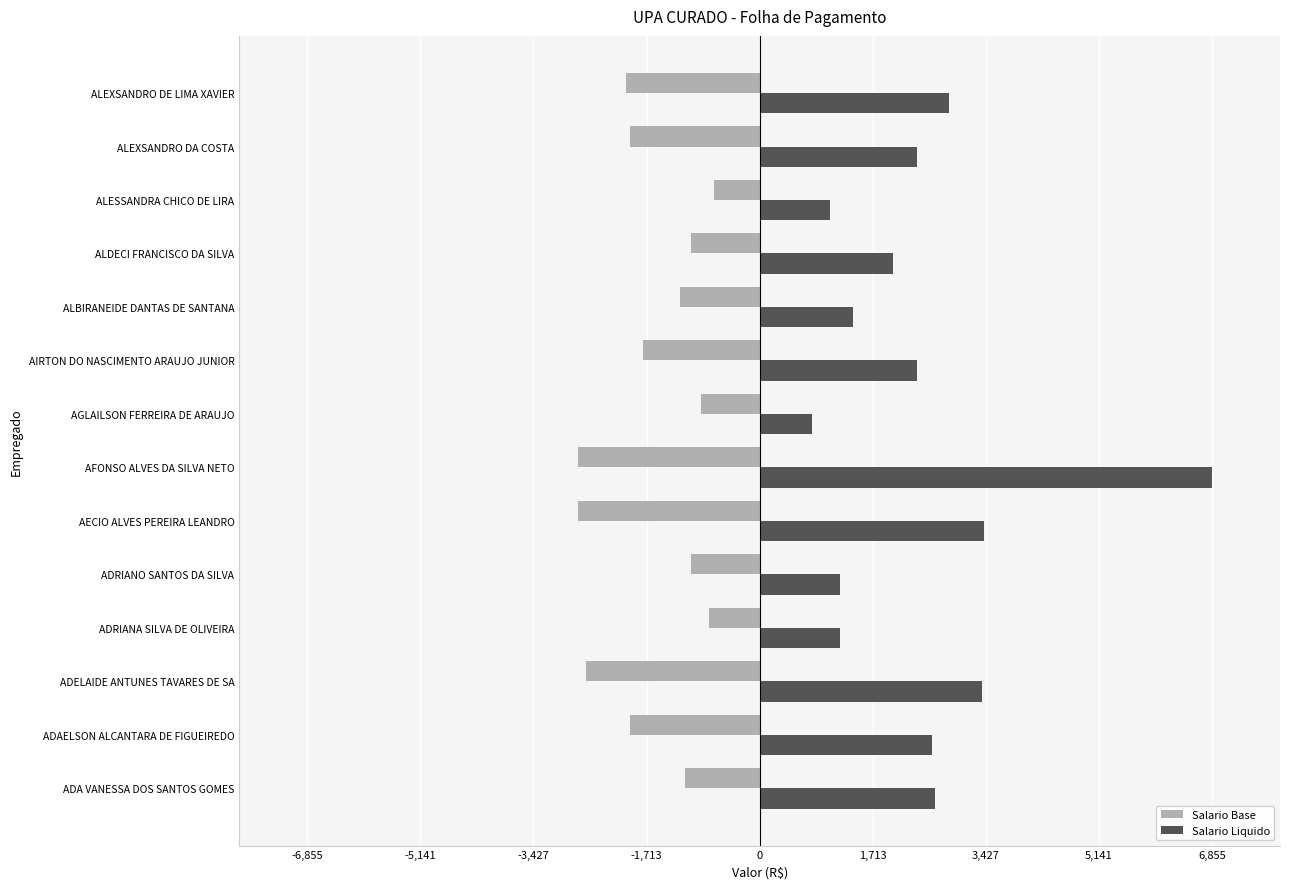

What is the approximate value of Salario Base at ALDECI FRANCISCO DA SILVA?

-1045.0